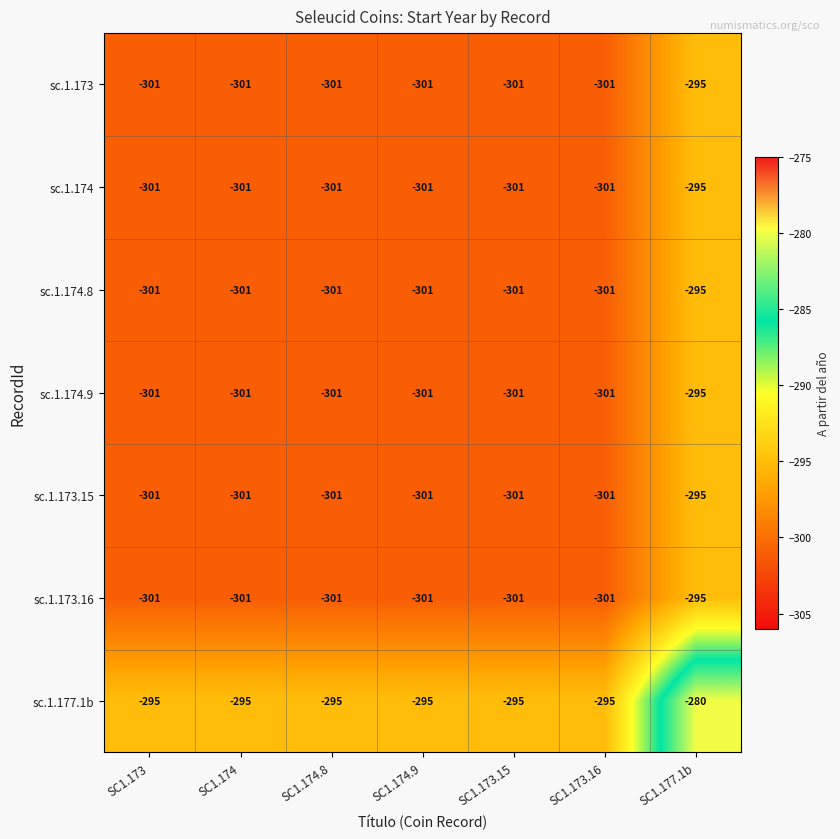

At which label is sc.1.174.9 closest to -298?

SC1.173